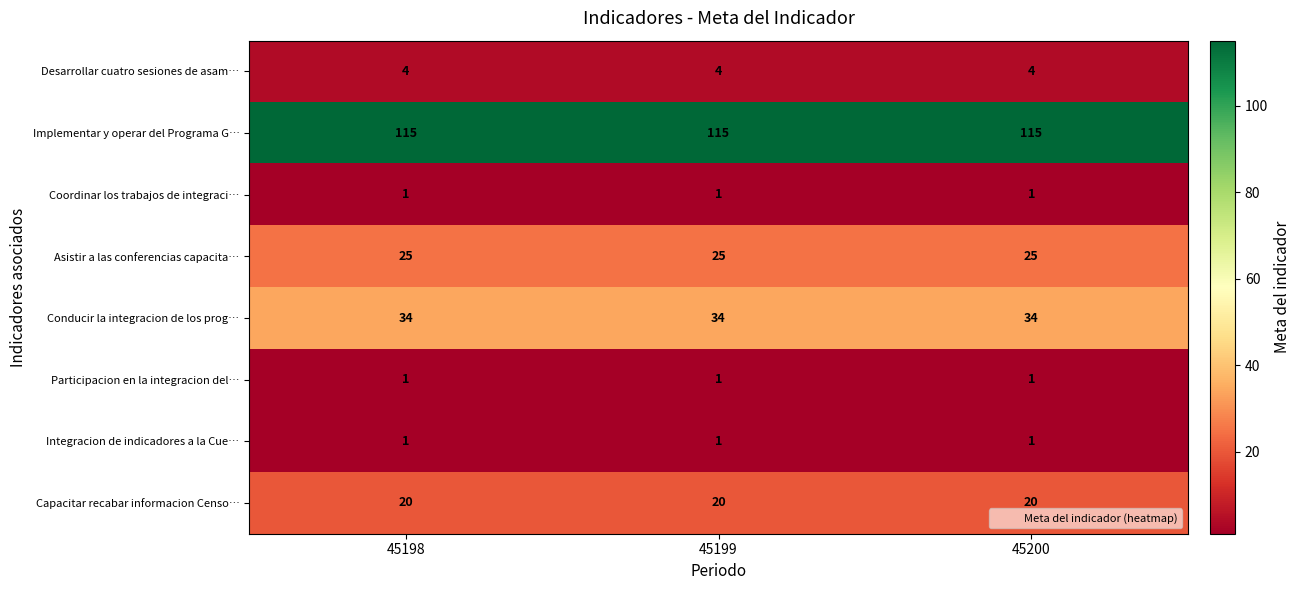

What is the maximum value shown in the chart?

115